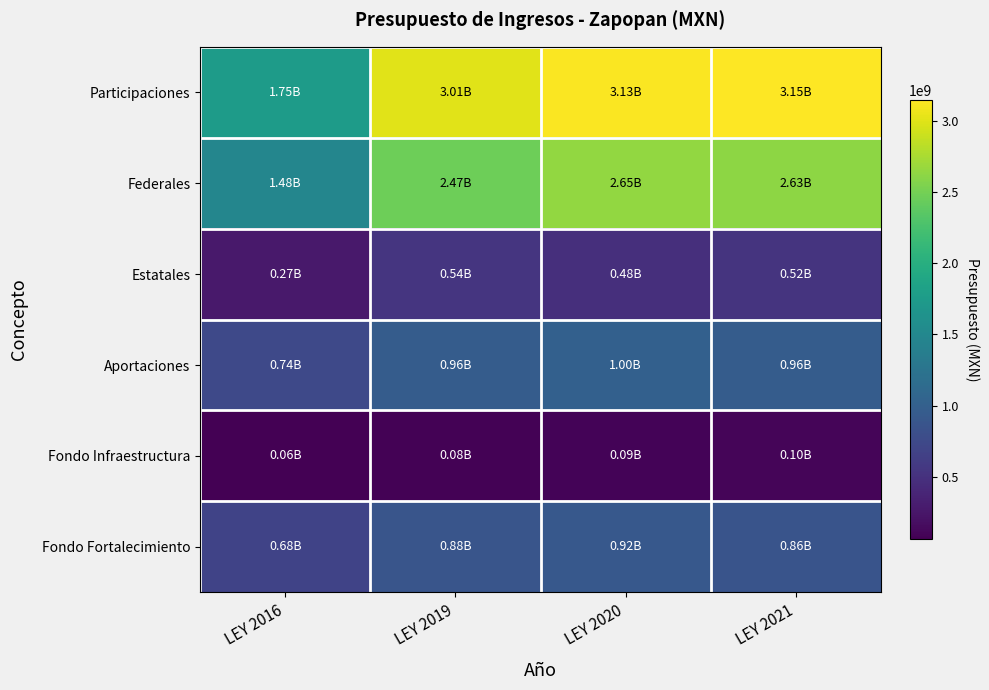

Reading right to left, transcribe all the data shown in this chart.

Participaciones: LEY 2021=3147058003.0	LEY 2020=3128994765.0	LEY 2019=3008648813.0	LEY 2016=1753254440.4
Federales: LEY 2021=2627271747.0	LEY 2020=2648828752.0	LEY 2019=2465525258.0	LEY 2016=1480221534.9
Estatales: LEY 2021=519786256.0	LEY 2020=480166013.0	LEY 2019=543123555.0	LEY 2016=273032905.5
Aportaciones: LEY 2021=963437748.0	LEY 2020=1002932593.0	LEY 2019=964358263.0	LEY 2016=737817959.8
Fondo Infraestructura: LEY 2021=98765053.0	LEY 2020=87177094.0	LEY 2019=83824129.0	LEY 2016=61438863.2
Fondo Fortalecimiento: LEY 2021=864672695.0	LEY 2020=915755499.0	LEY 2019=880534134.0	LEY 2016=676379096.6